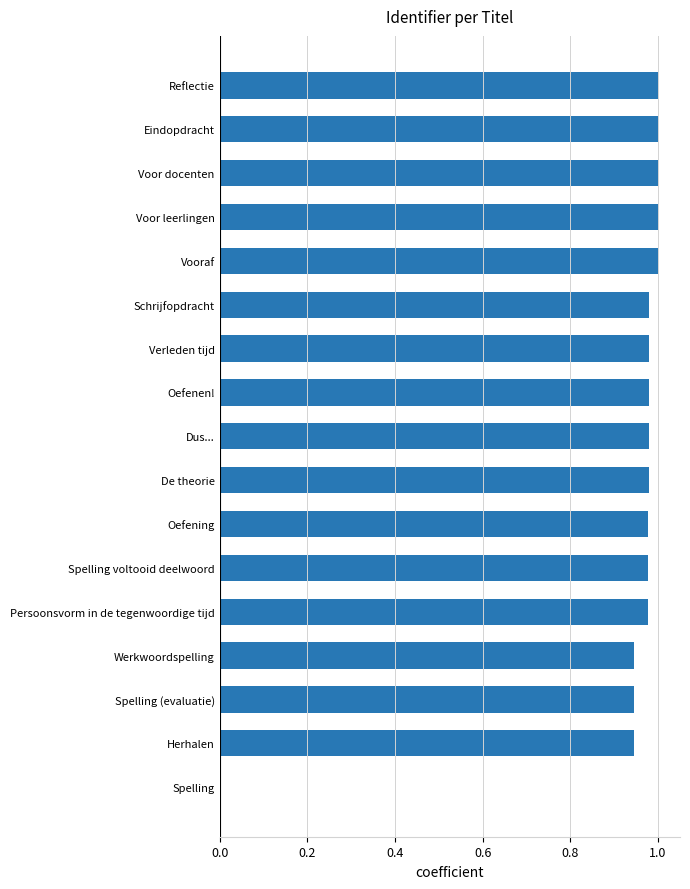

The chart shows a value of 0.6 at De theorie. True or false?

False